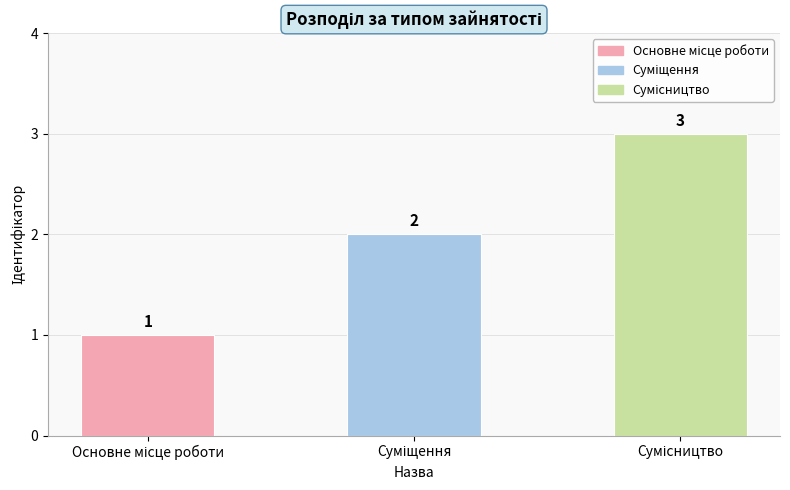

How many values are between 1 and 3?

3